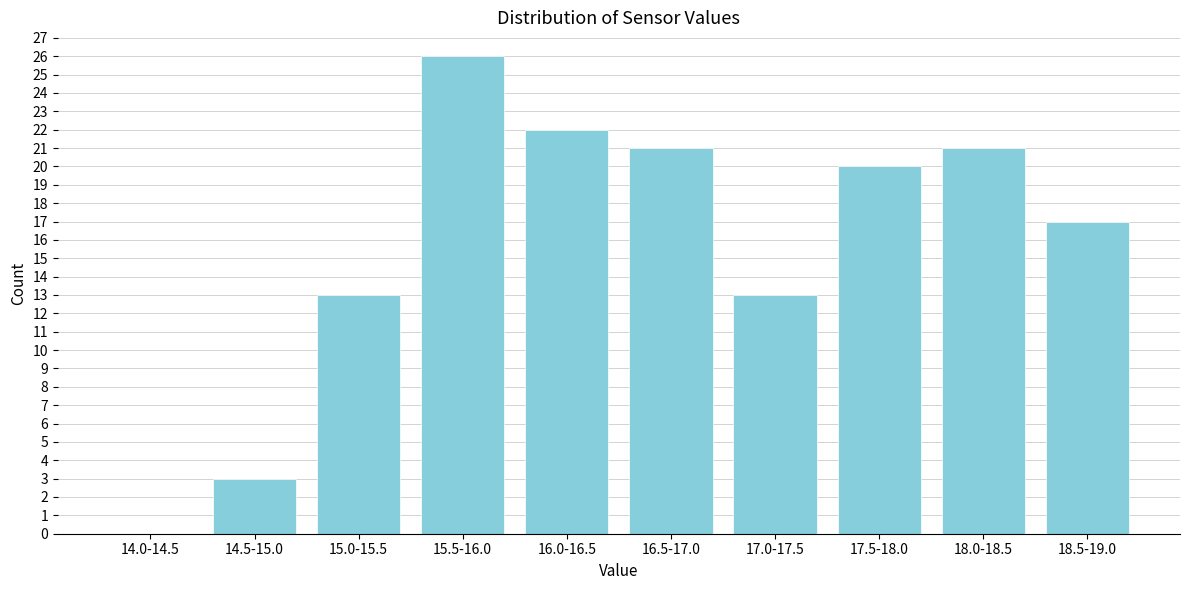

Reading right to left, transcribe all the data shown in this chart.

18.5-19.0=17	18.0-18.5=21	17.5-18.0=20	17.0-17.5=13	16.5-17.0=21	16.0-16.5=22	15.5-16.0=26	15.0-15.5=13	14.5-15.0=3	14.0-14.5=0